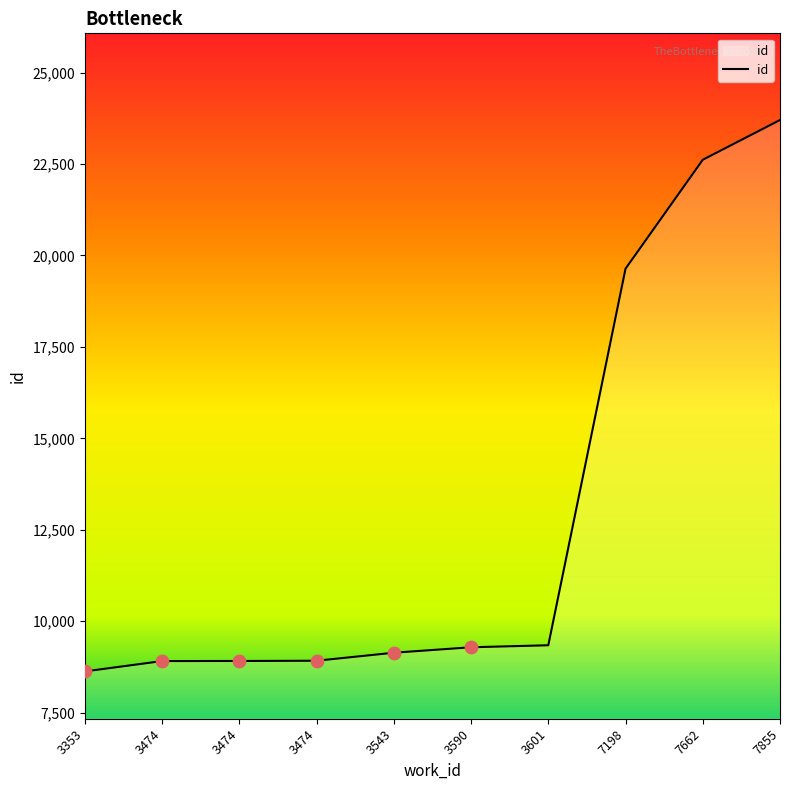

What is the ratio of the value at 7855 to the value at 7198?

1.2